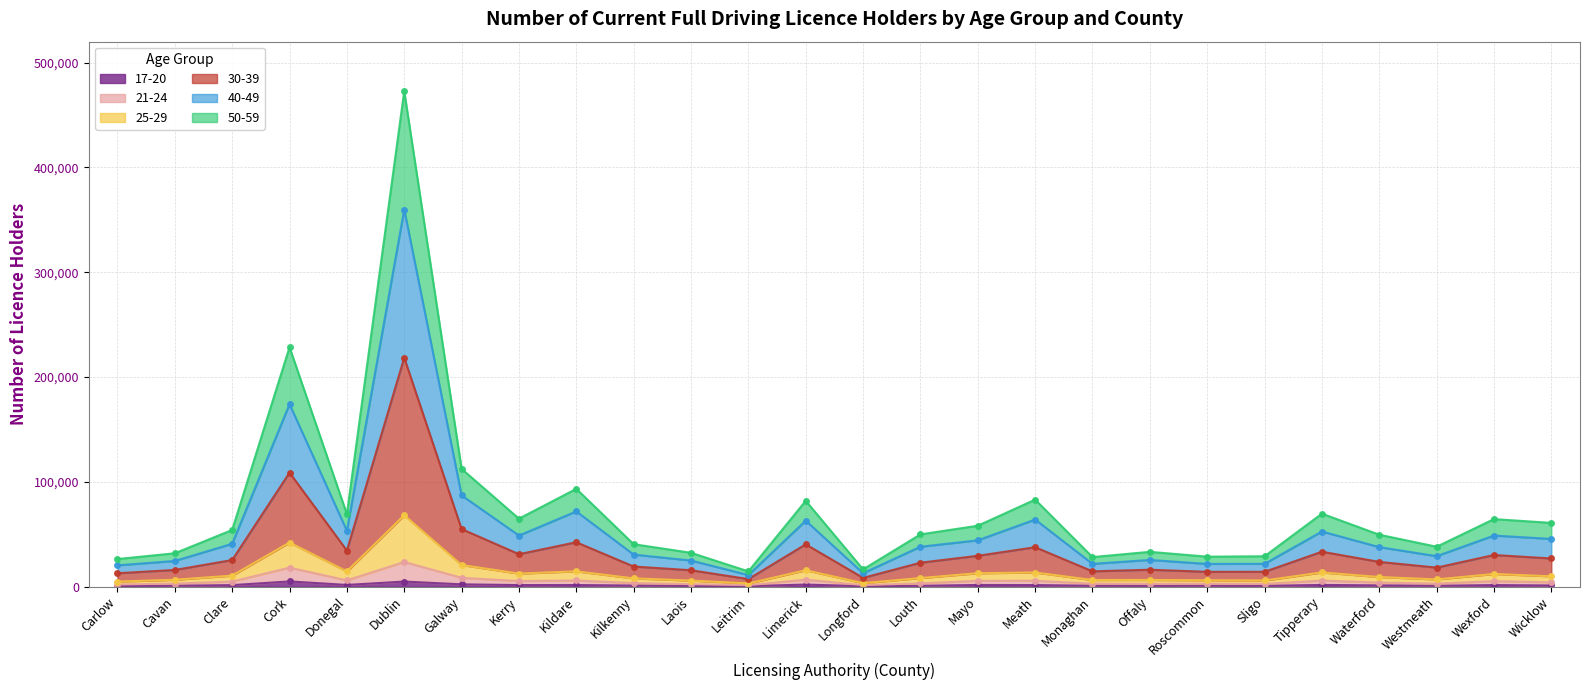

What is the sum of all 17-20 values?

34553